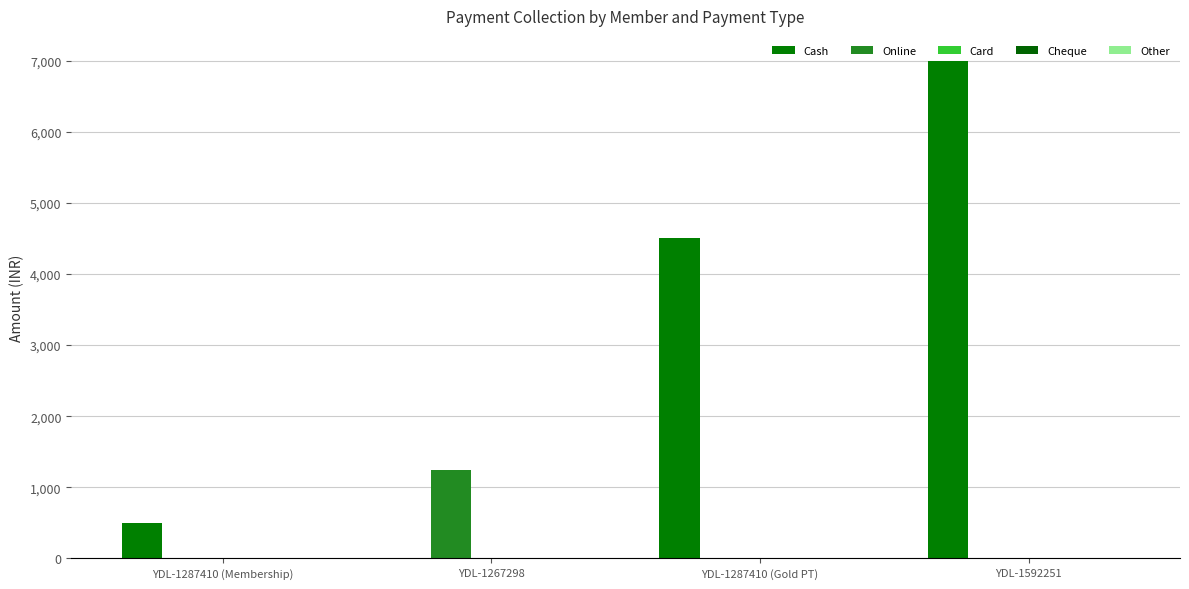

How many series are shown in this chart?

2